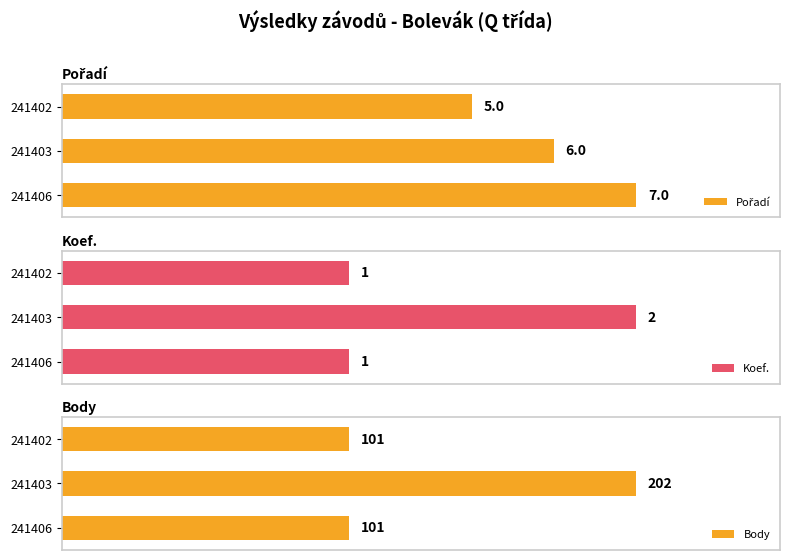

List the series in order of their peak value, lowest first.

Koef., Pořadí, Body